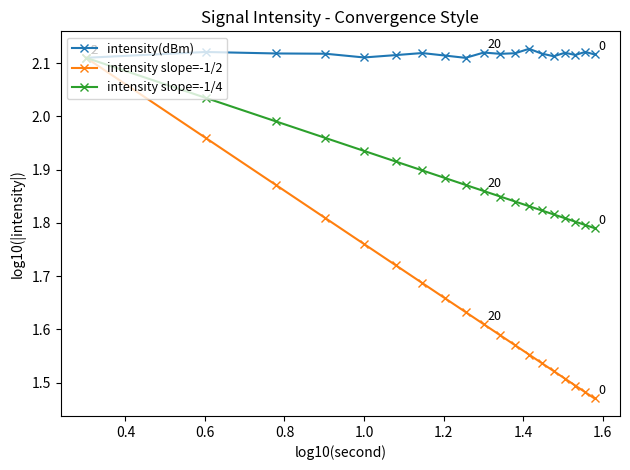

True or false: intensity(dBm) has more than 0 points higher than both neighbors.

True